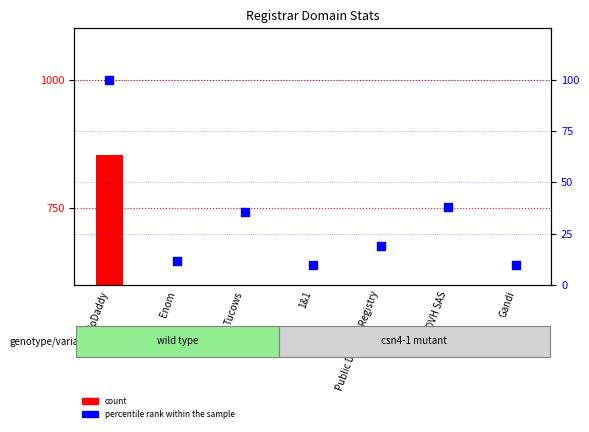

Which series has the largest Y range (max minus min)?

count